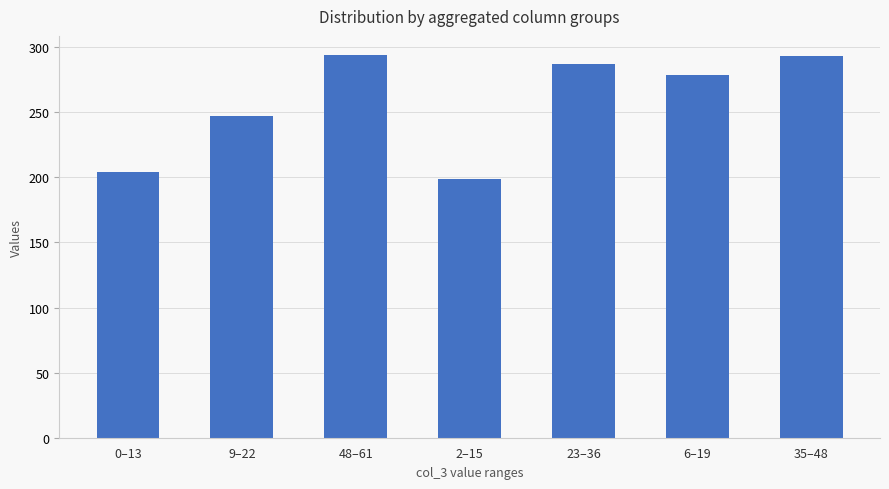

True or false: the data shows 78 at 35–48.

False